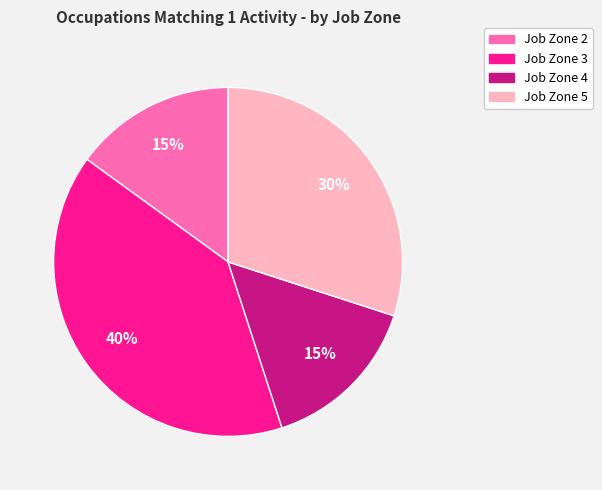

Is there a majority slice in this chart?

No